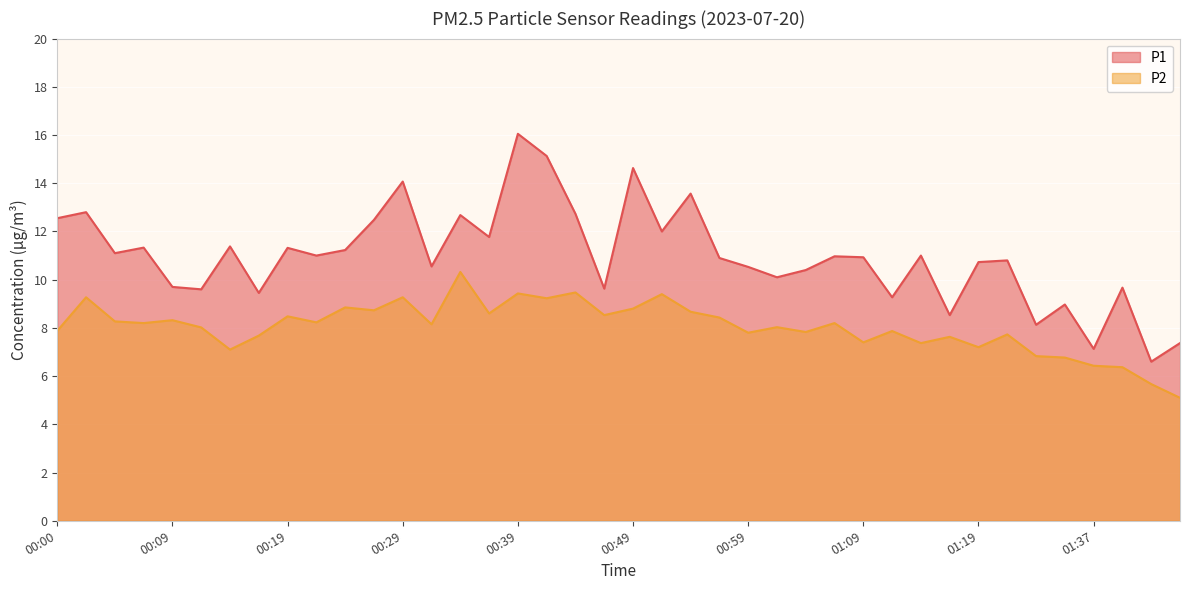

Rank the categories by P2 value from highest to lowest.

00:34, 00:44, 00:39, 00:51, 00:02, 00:29, 00:42, 00:24, 00:49, 00:27, 00:54, 00:37, 00:47, 00:19, 00:56, 00:09, 00:05, 00:22, 00:07, 01:06, 00:32, 01:01, 00:12, 00:00, 01:12, 01:04, 00:59, 01:22, 00:17, 01:17, 01:09, 01:14, 01:19, 00:14, 01:32, 01:34, 01:37, 01:39, 01:42, 01:44